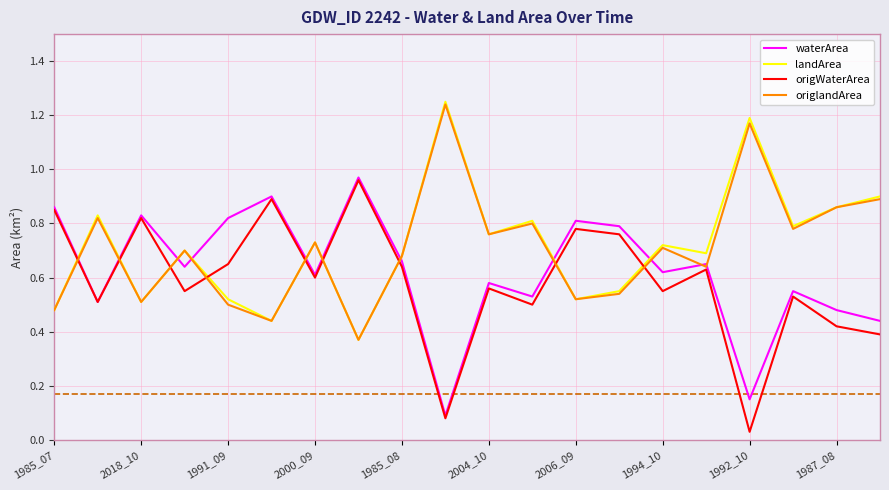

True or false: origWaterArea and origlandArea cross at least once.

True